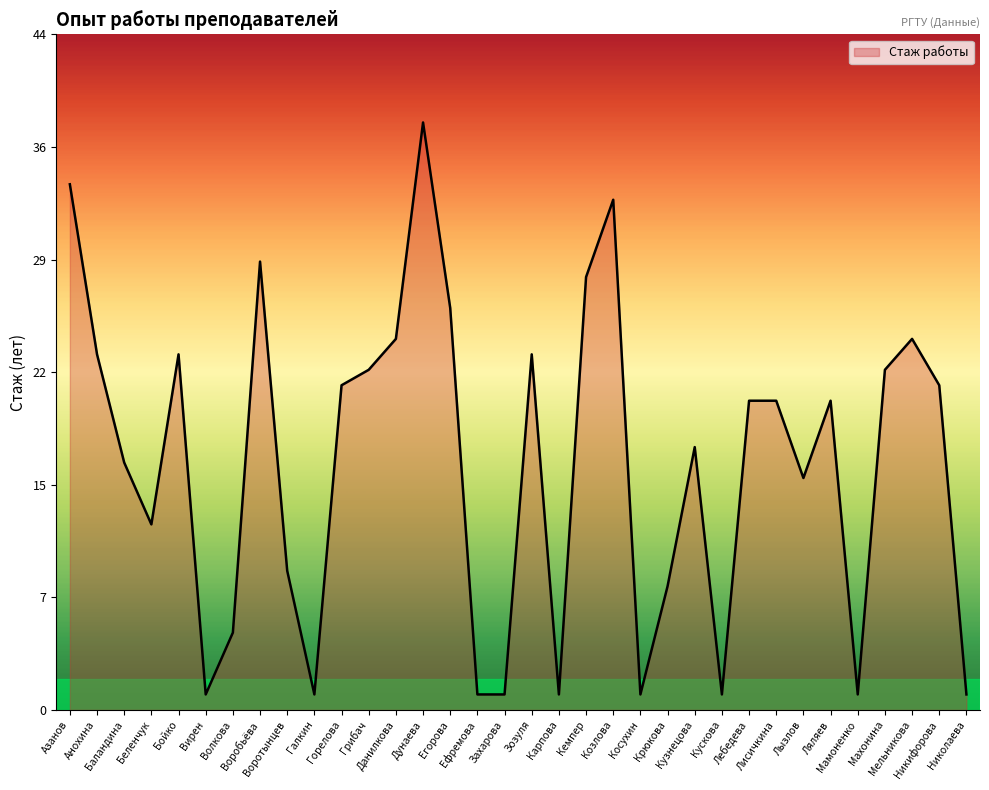

What is the sum of the values at Беленчук and Захарова?

13